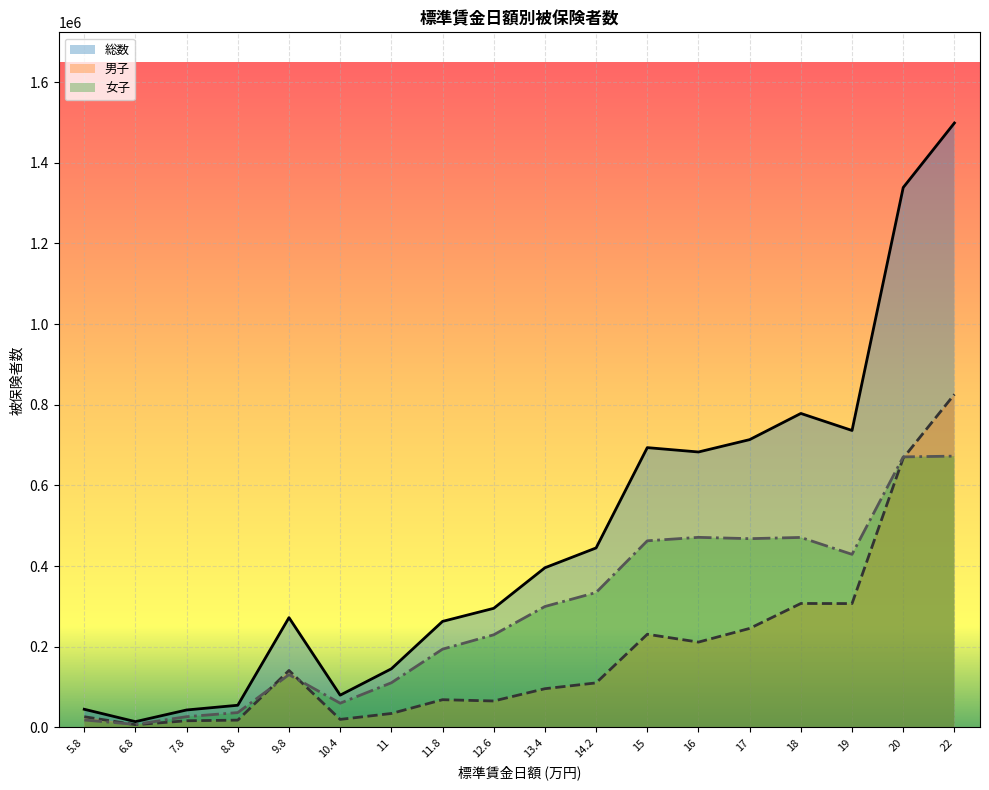

What is the label of the 13th point from the right?

10.4